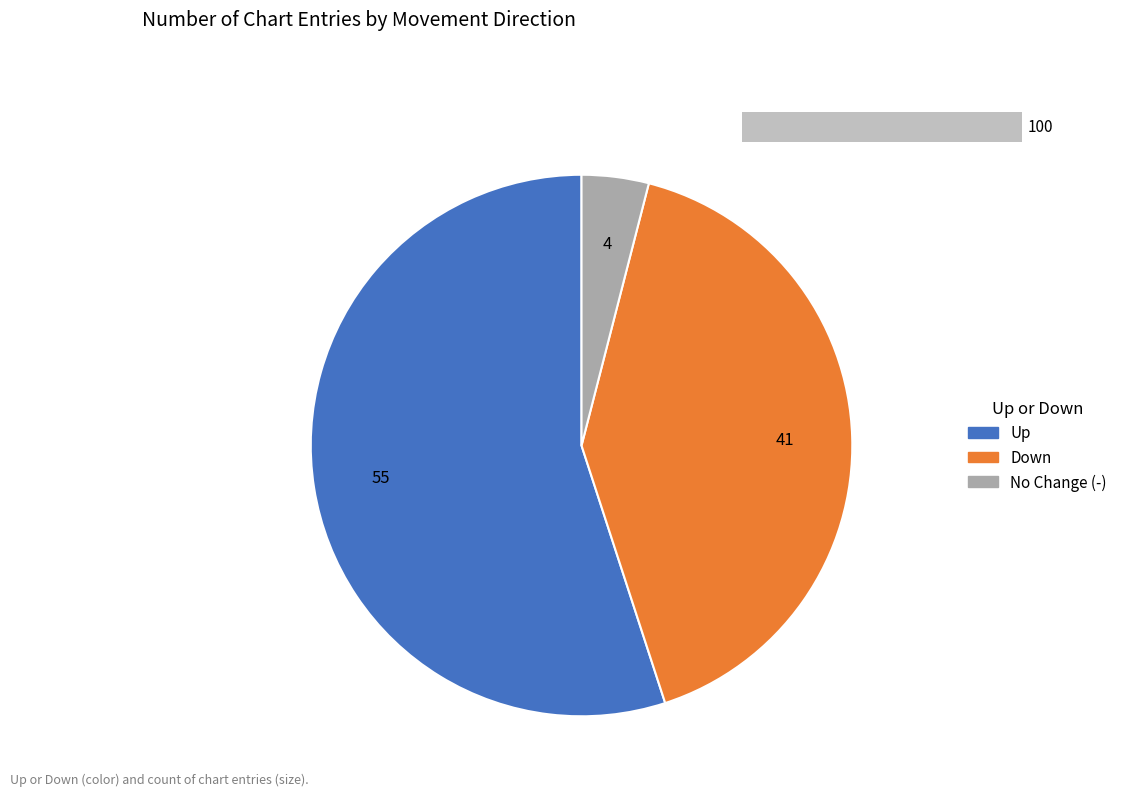

Combined, do - and down account for over 50%?

No